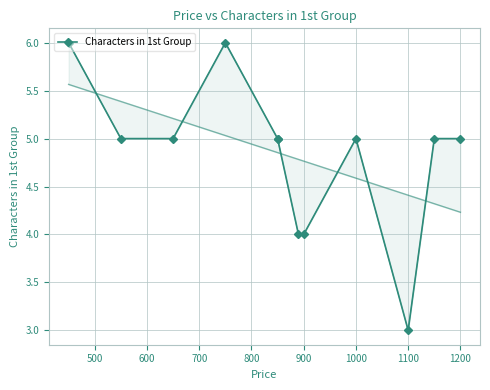

True or false: the data has more than 2 interior local peaks.

False